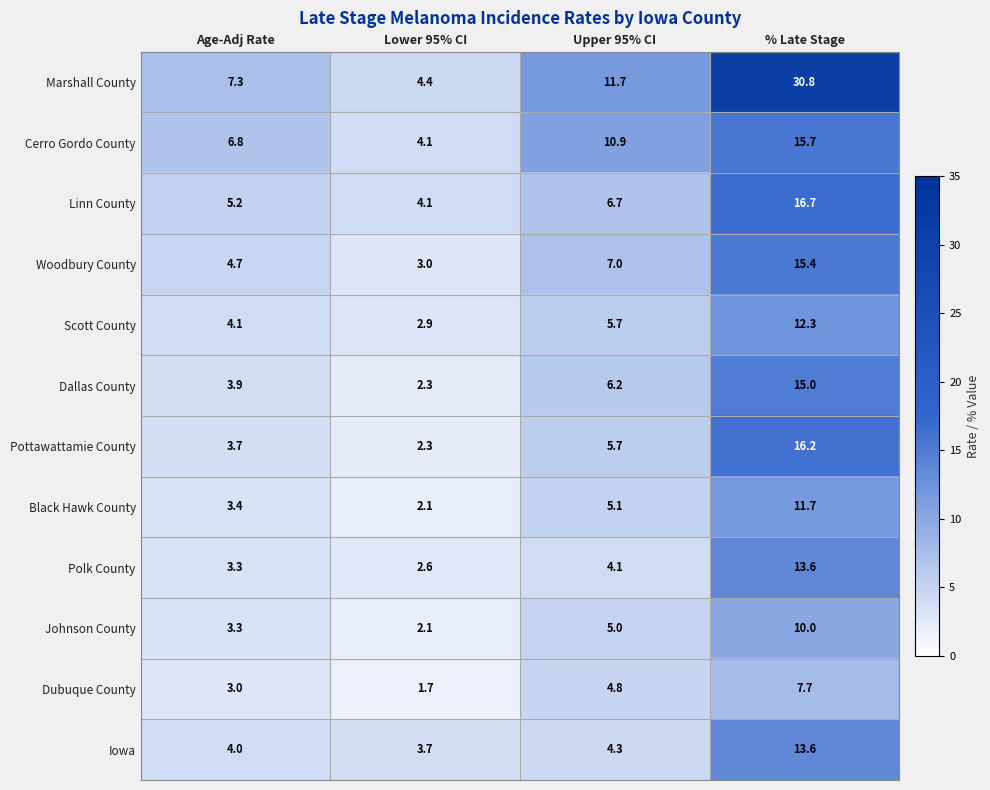

The value of Dubuque County at Lower 95% CI is 1.7. True or false?

True